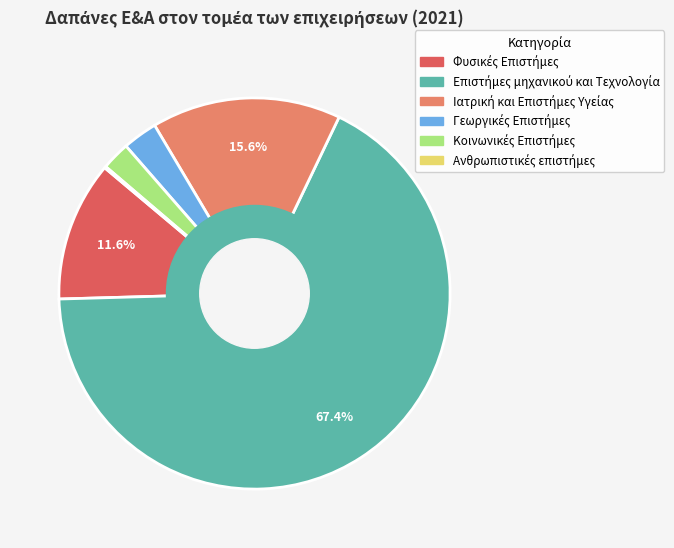

Is there any slice that represents more than half of the pie?

Yes